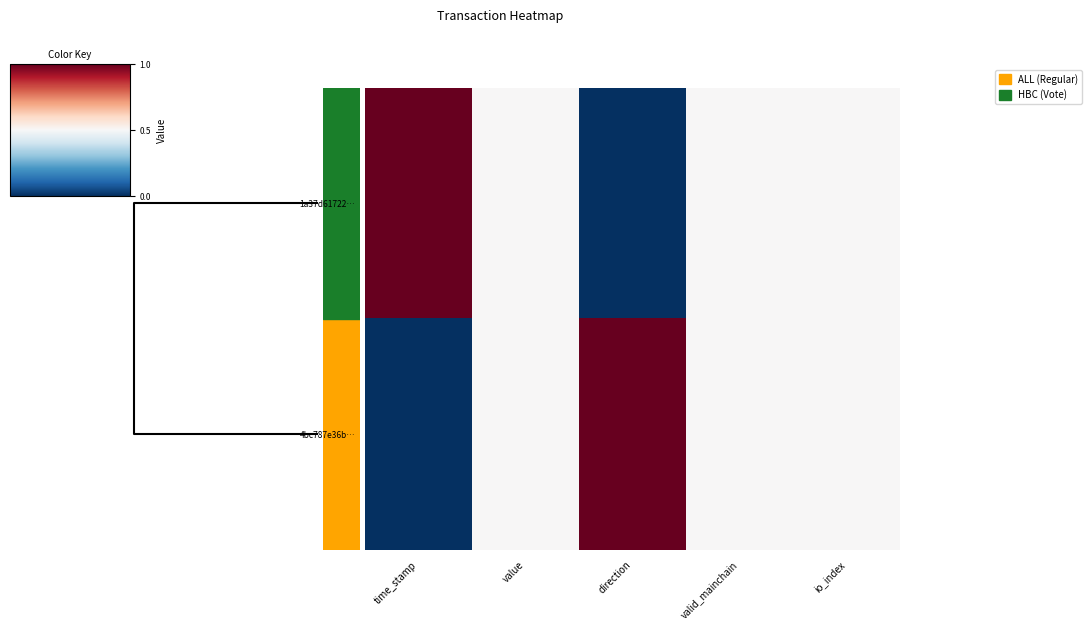

Reading left to right, transcribe all the data shown in this chart.

1a37d61722…: time_stamp=1	value=0	direction=-1	valid_mainchain=0	io_index=0
4bc787e36b…: time_stamp=-1	value=0	direction=1	valid_mainchain=0	io_index=0